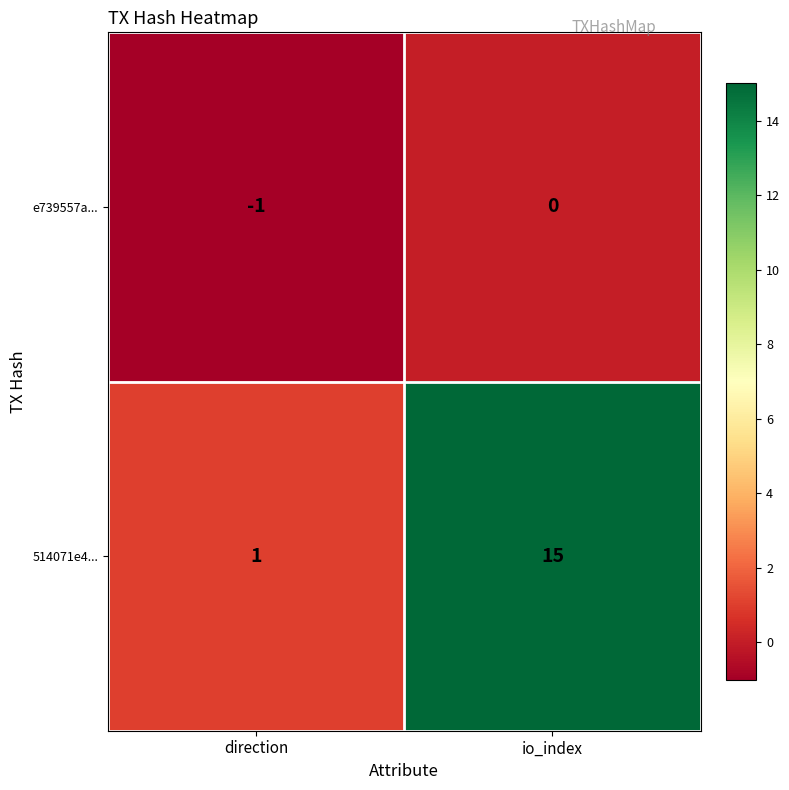

What is the maximum value shown in the chart?

15